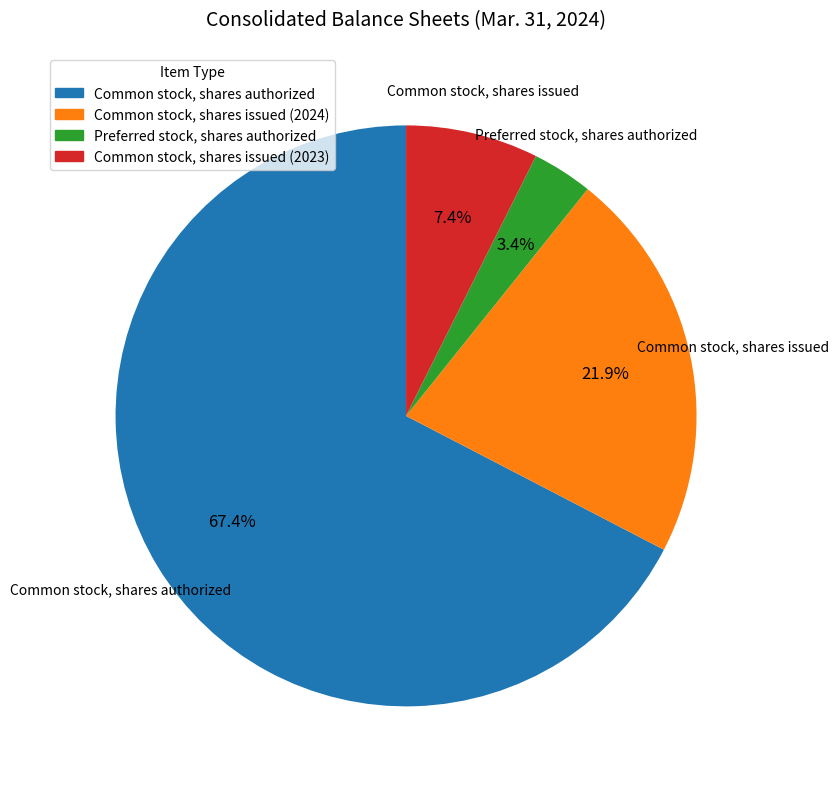

What percentage is the Preferred stock, shares authorized slice, to the nearest percent?

3%